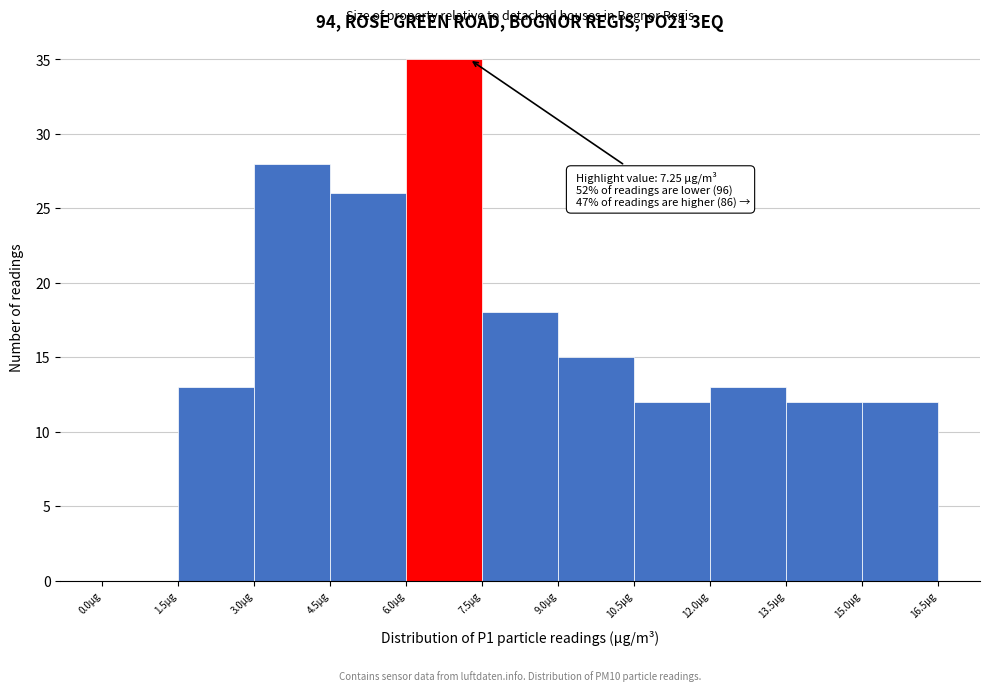

Over which range of the x-axis is the bar tallest?

6.0 to 7.5